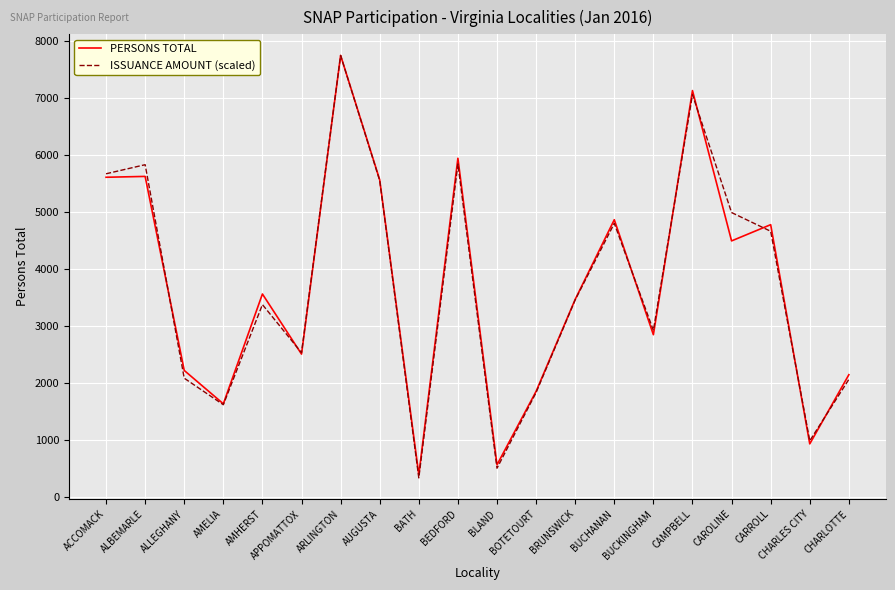

Where is PERSONS TOTAL nearest to the value 4070?

CAROLINE